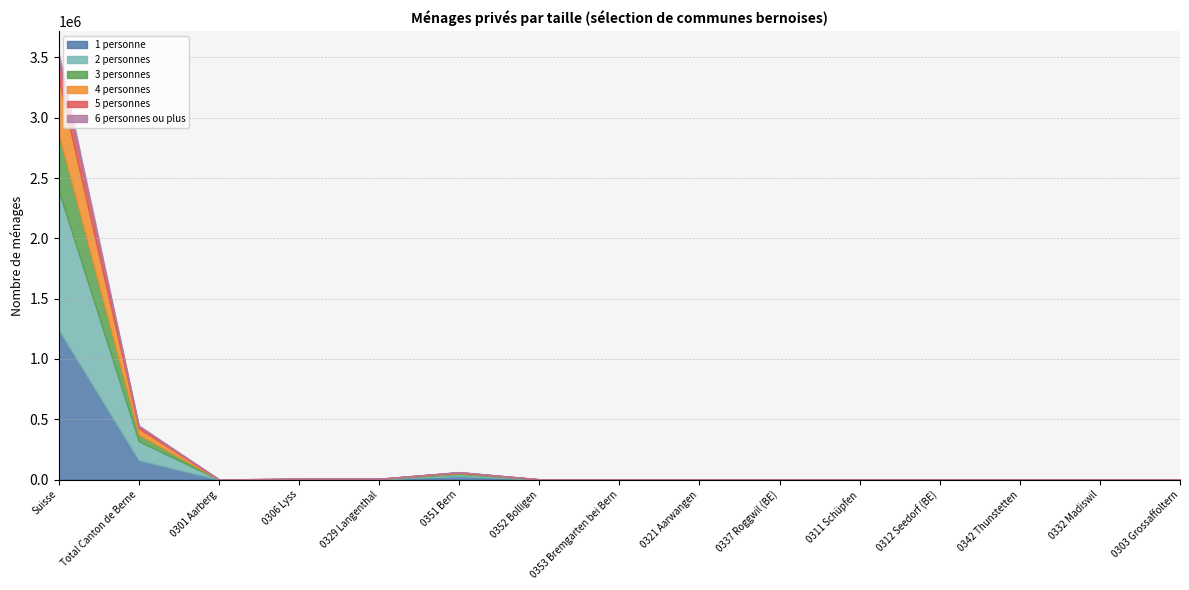

True or false: 6 personnes ou plus has more than 2 interior local peaks.

True